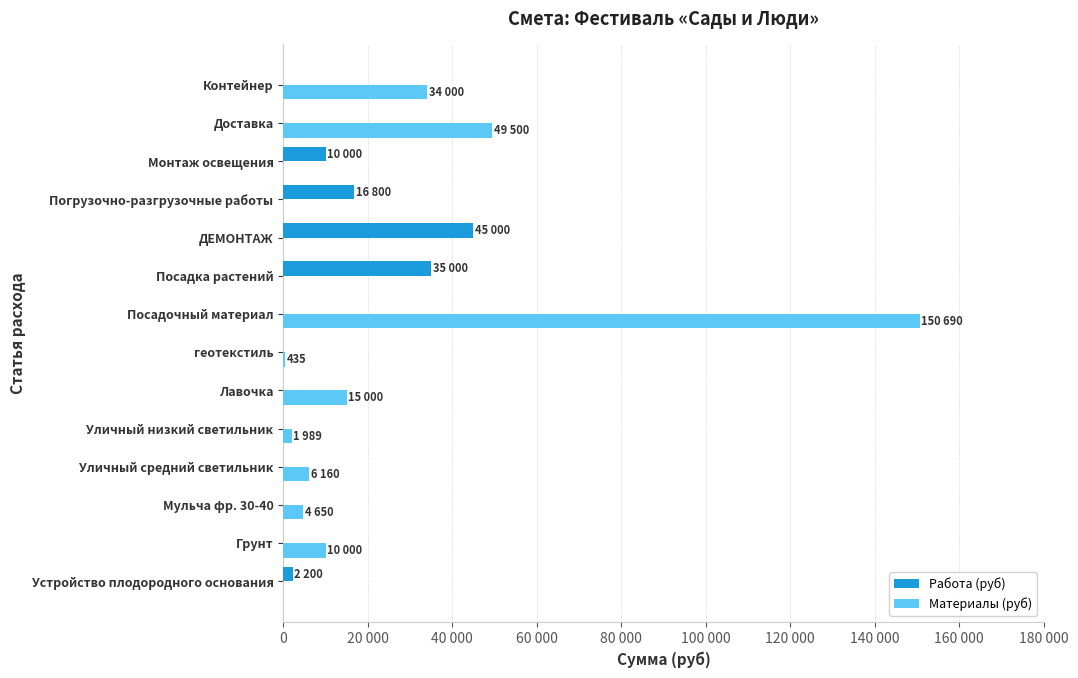

What are all the series names shown in the legend?

Работа (руб), Материалы (руб)